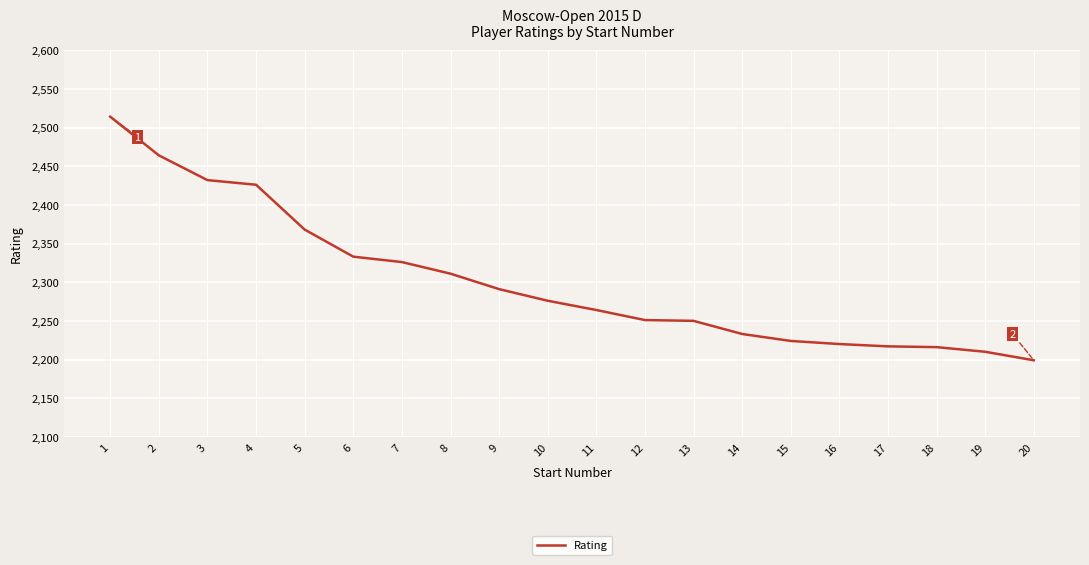

Which category has the lowest value across all series?

20